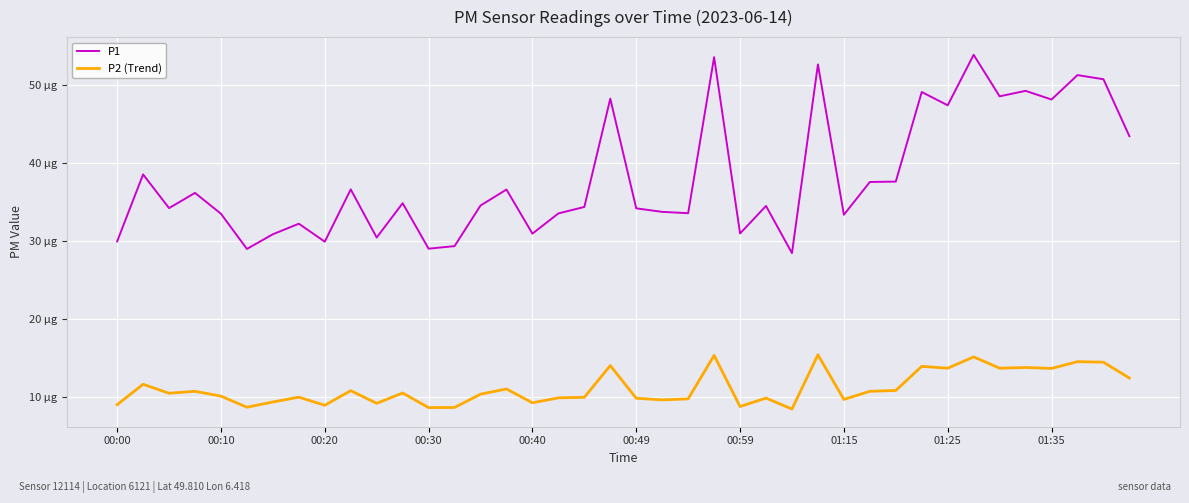

At how many categories does at least one series exceed 13?

40